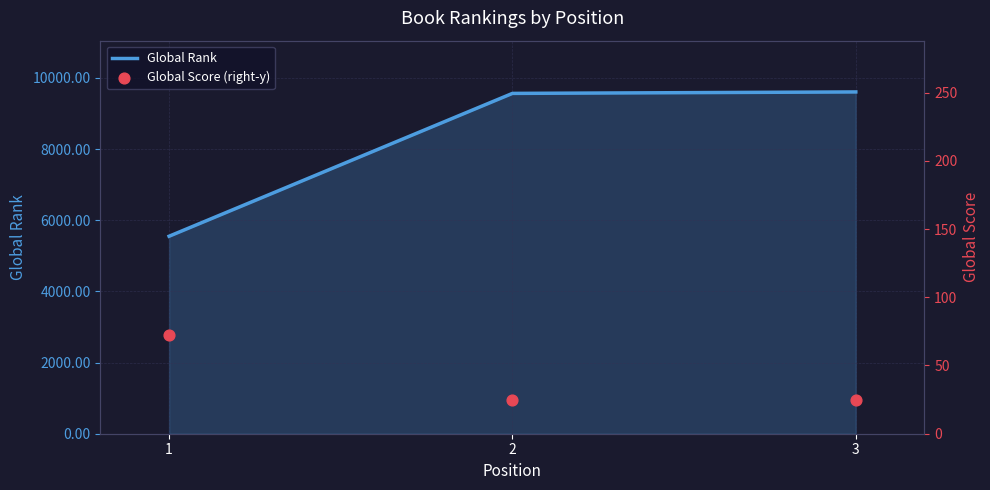

What are all the series names shown in the legend?

Global Rank, Global Score (right-y)